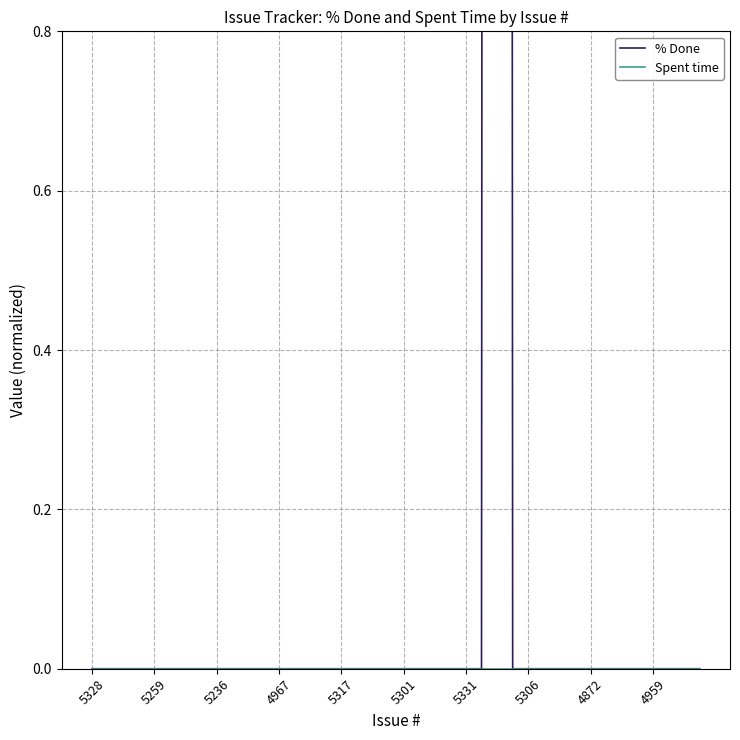

Where is the first local maximum for % Done?

26